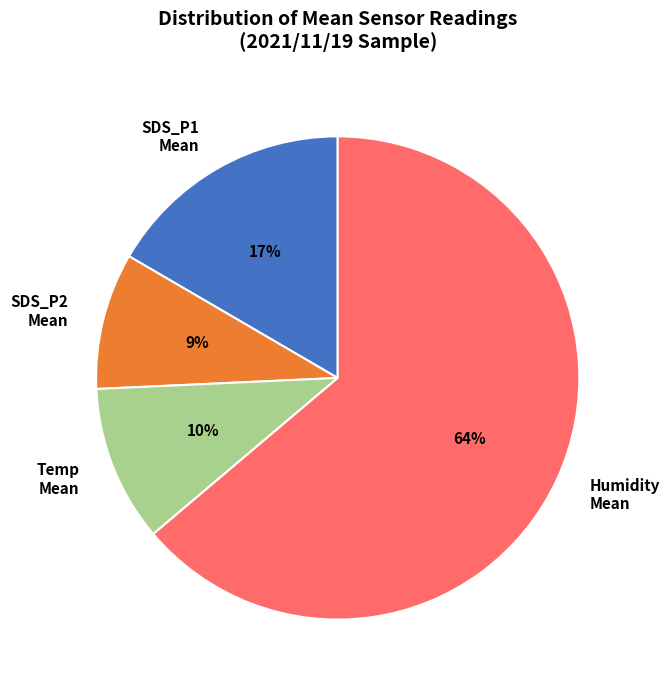

What is the majority slice?

Humidity Mean